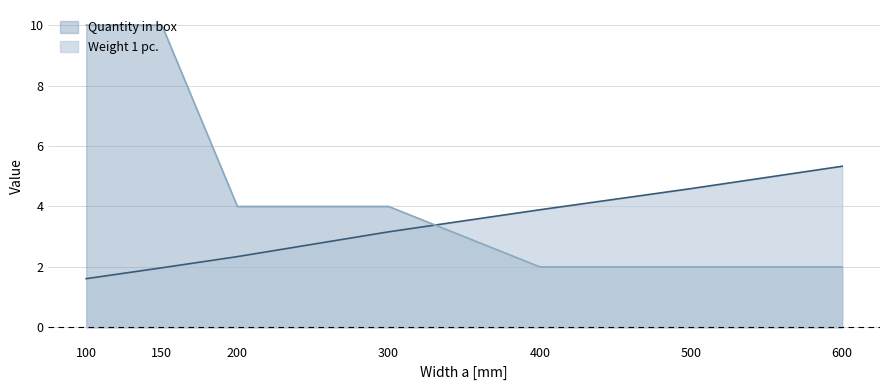

What is the maximum value for Weight 1 pc.?

5.3